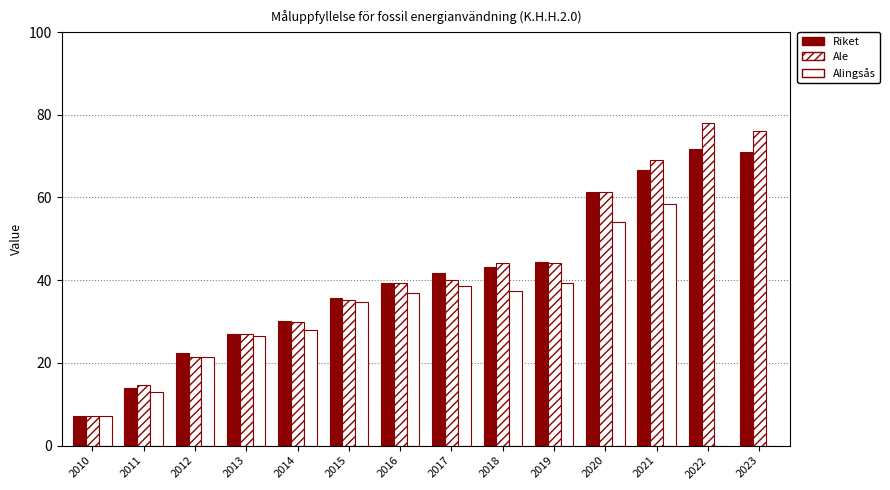

Are the bars grouped side by side (vs. stacked)?

Yes